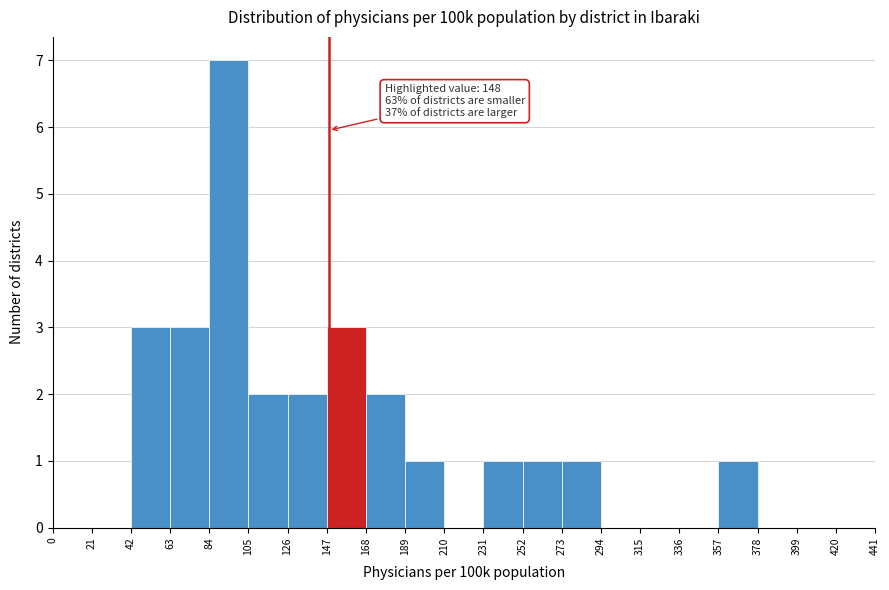

Which range on the x-axis has the tallest bar?

84 to 105